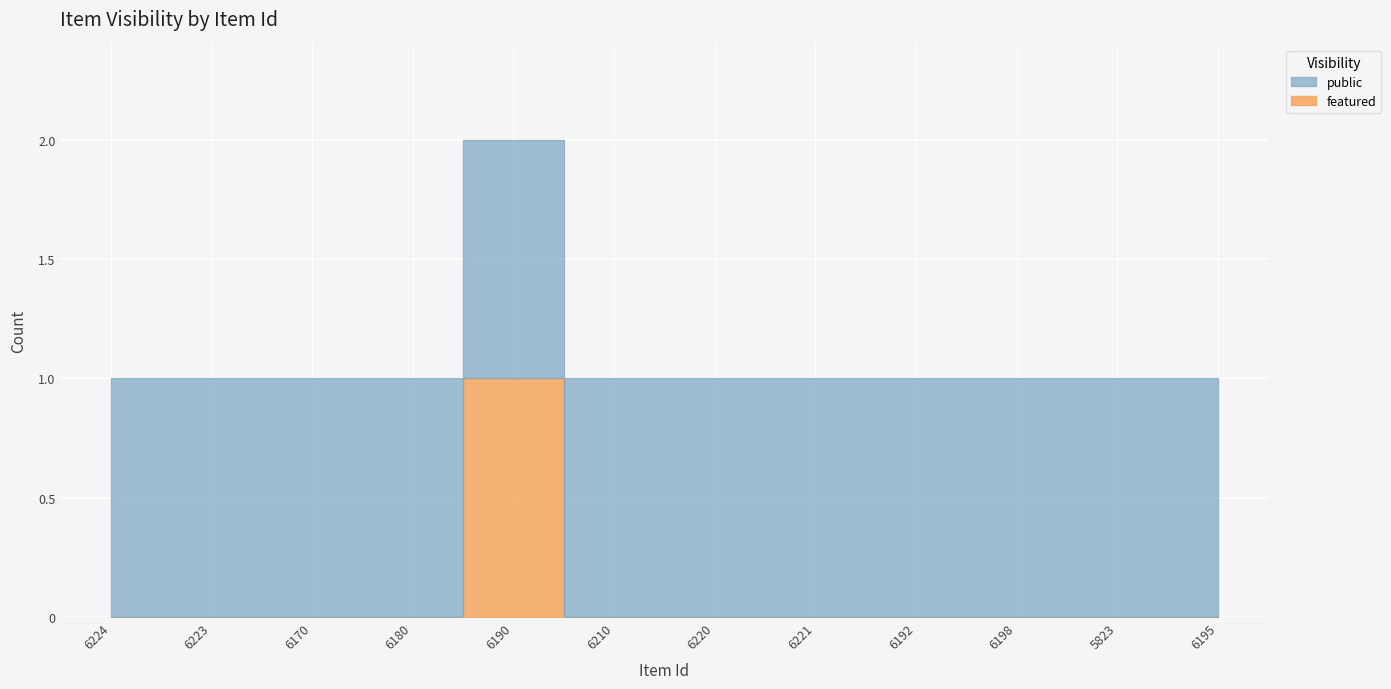

How many lines are shown in the chart?

2